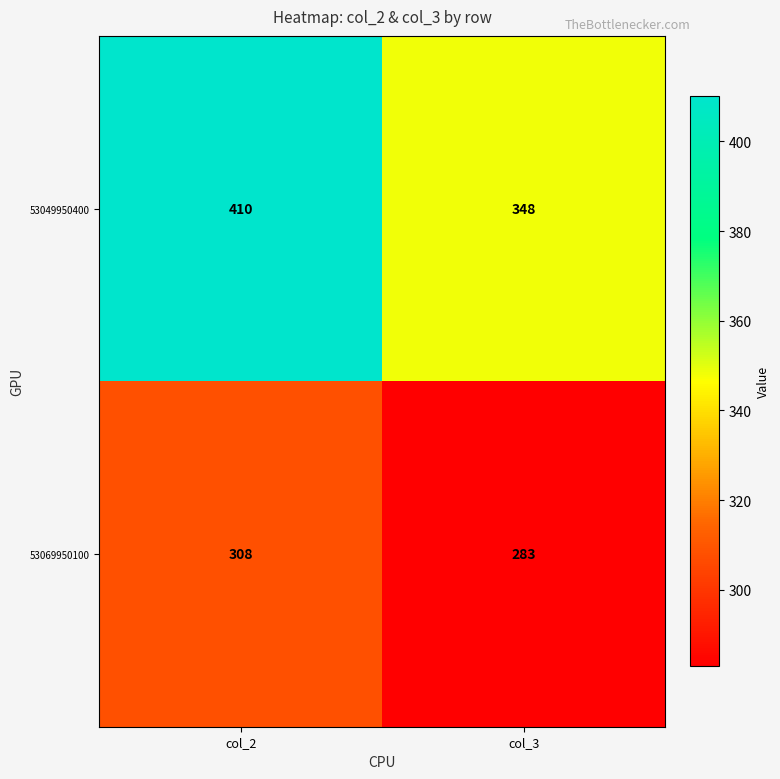

Rank the series by their maximum value, from highest to lowest.

53049950400, 53069950100